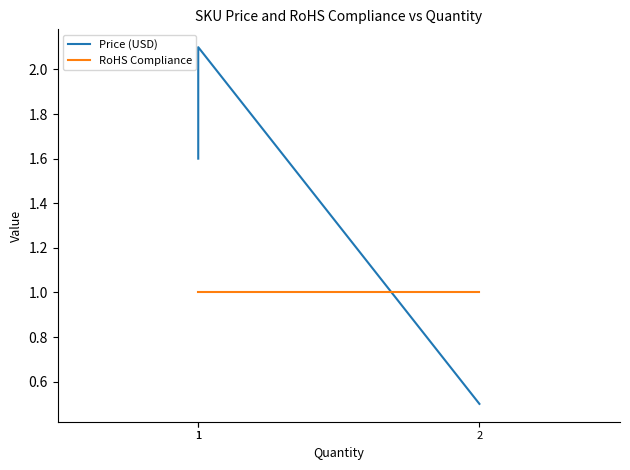

What is the sum of all RoHS Compliance values?

3.0